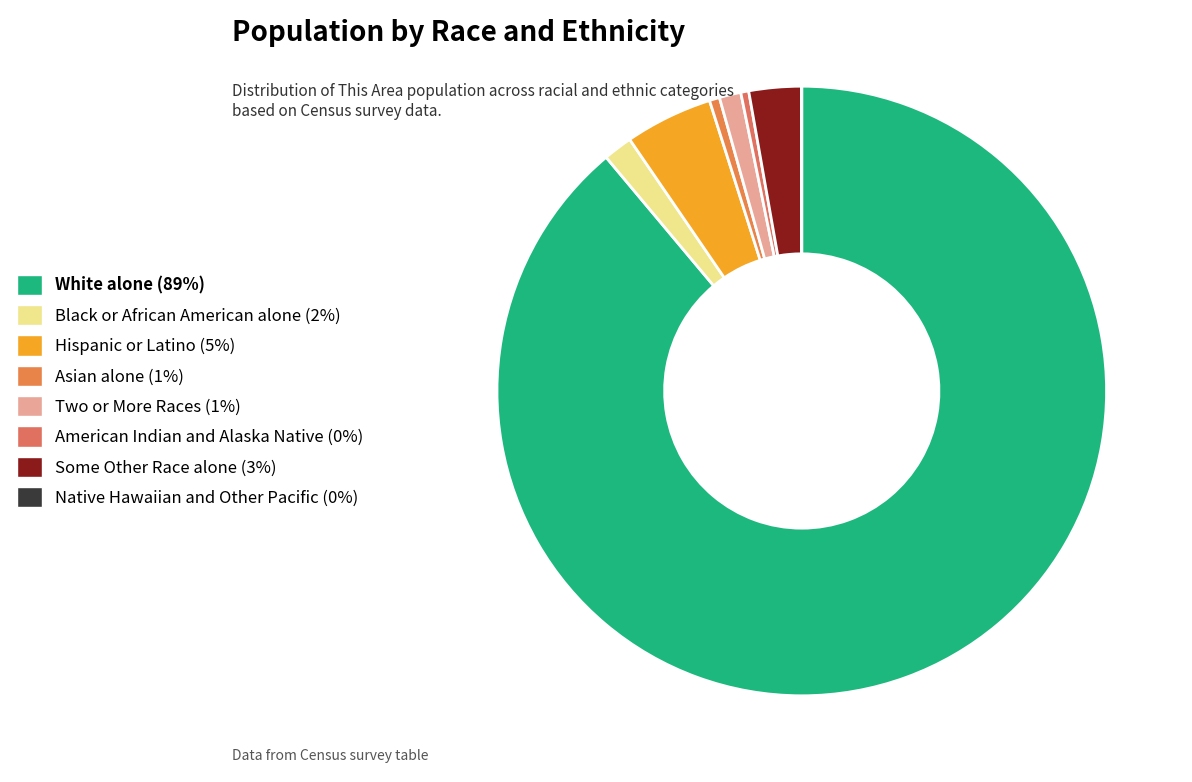

Does any single category account for the majority?

Yes